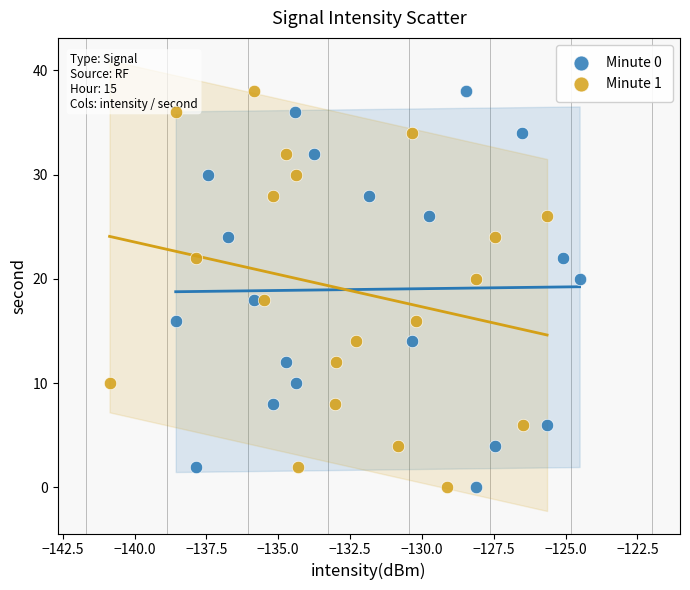

What are all the series names shown in the legend?

Minute 0, Minute 1